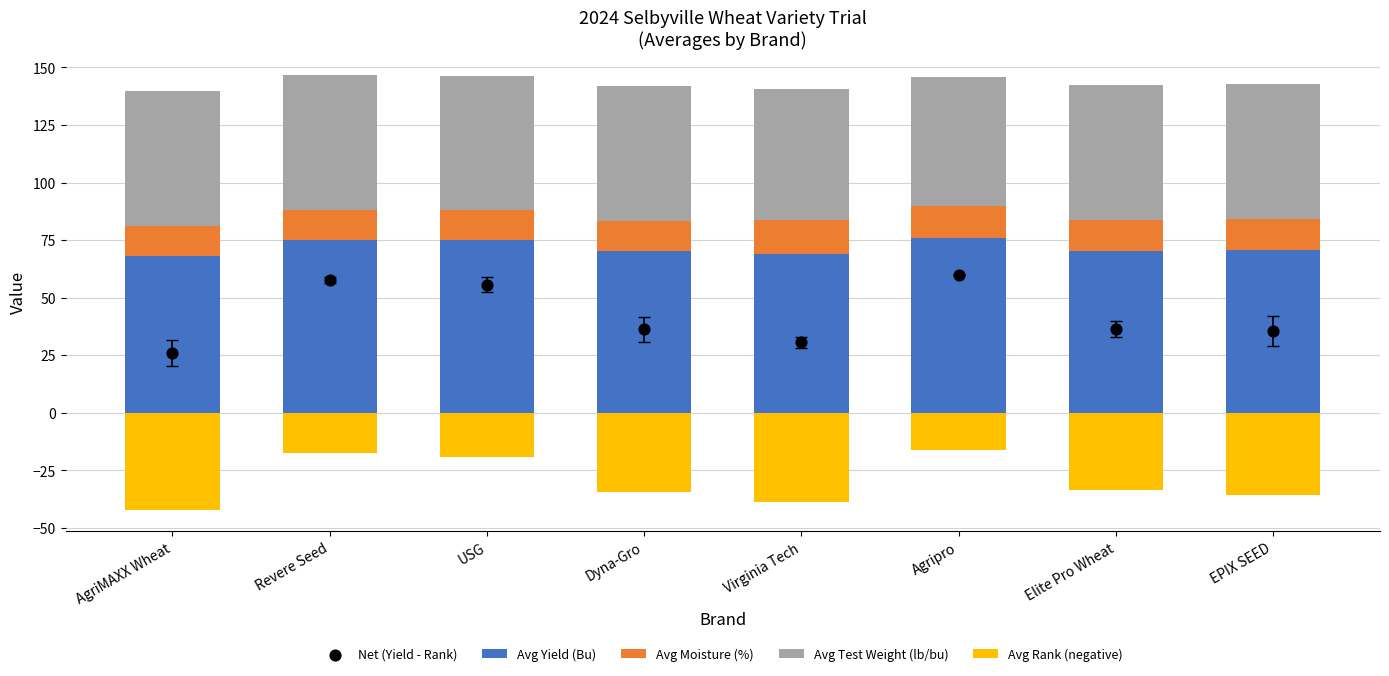

Which series has the widest spread of Y values?

Net (Yield - Rank)